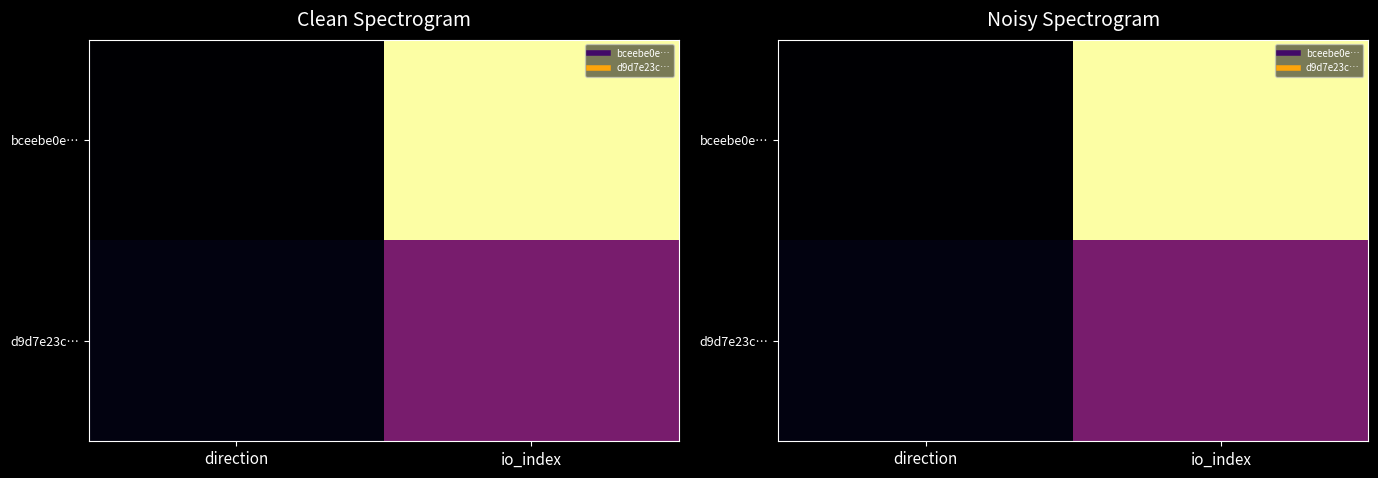

What is the approximate value of d9d7e23c… at io_index?

0.3